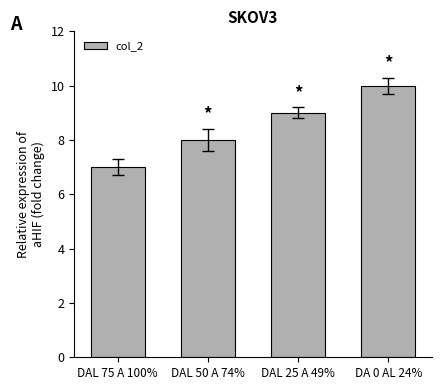

Which category has the lowest value across all series?

DAL 75 A 100%